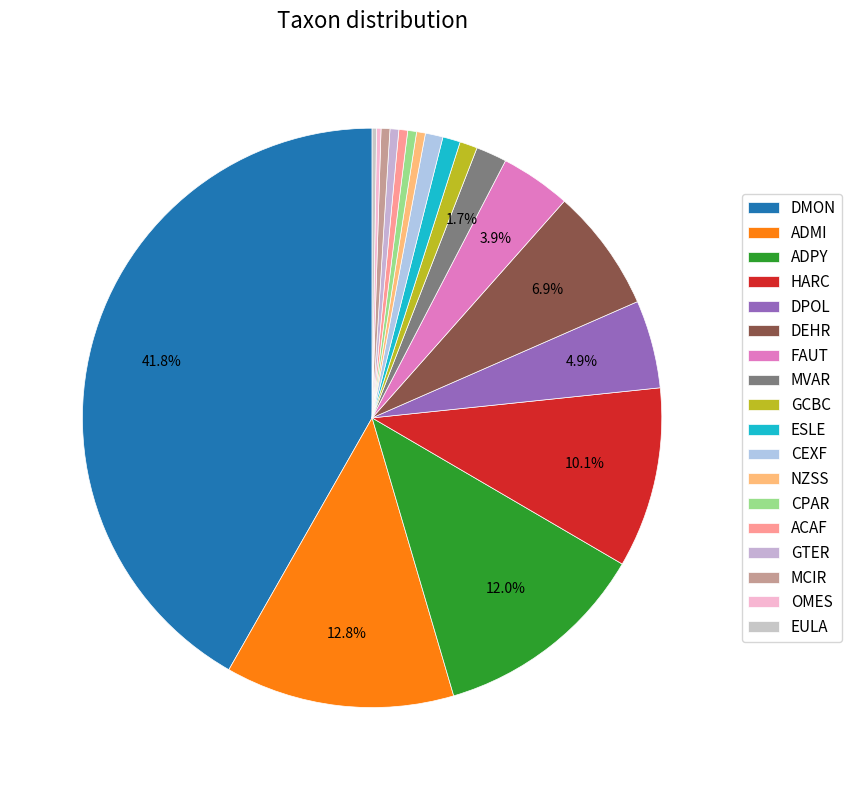

Count the number of slices in the pie.

18